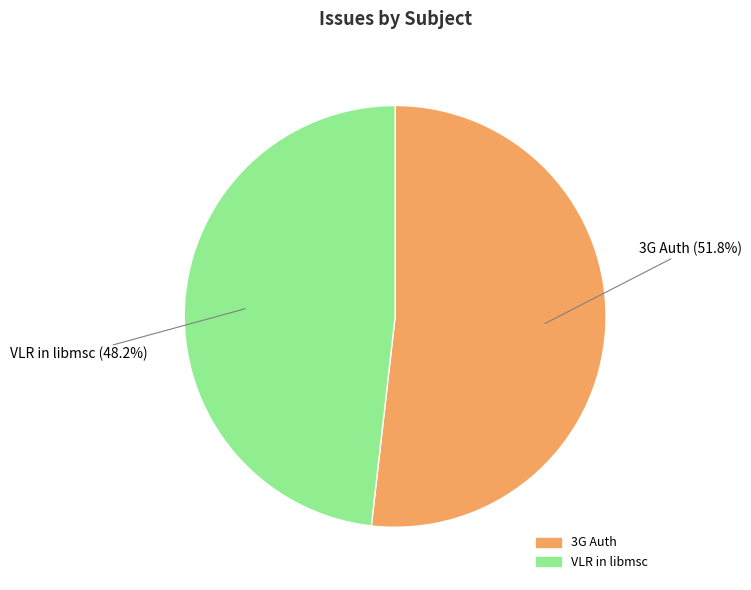

What percentage is the 3G Auth slice, to the nearest percent?

52%